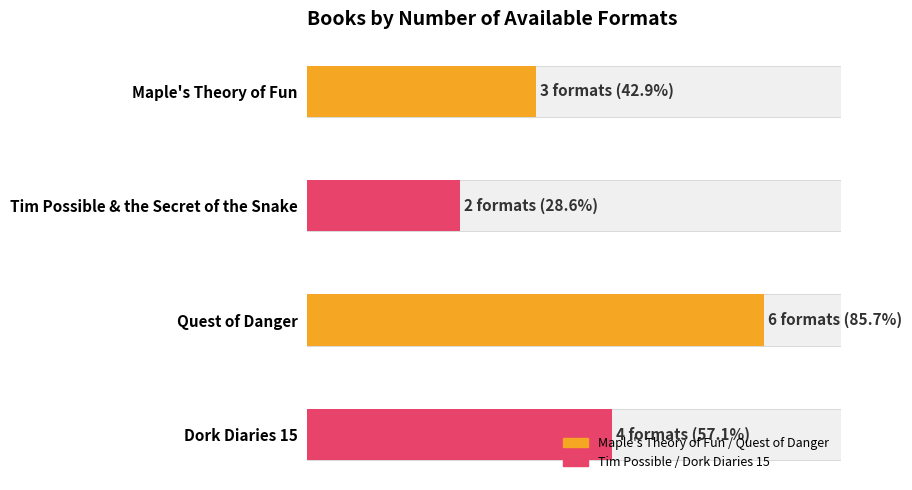

Where is the data nearest to the value 4?

Dork Diaries 15